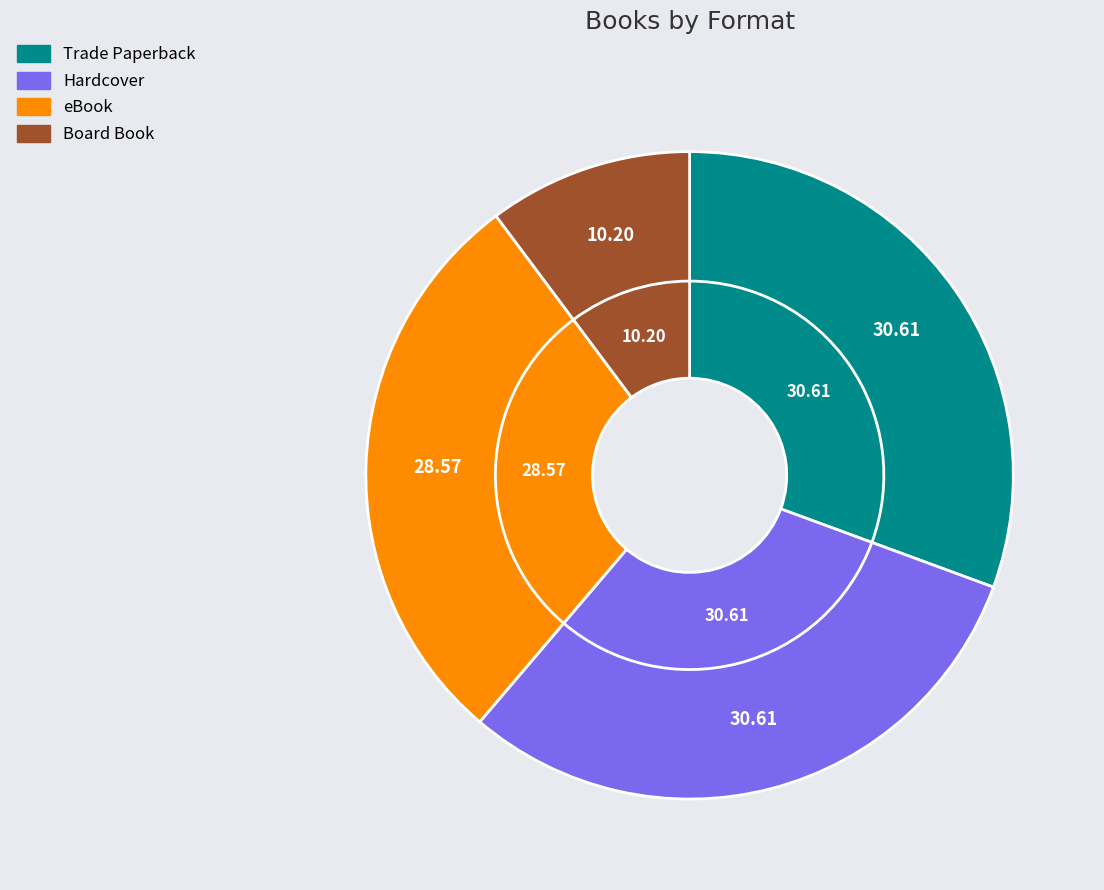

How many segments does this pie chart have?

4